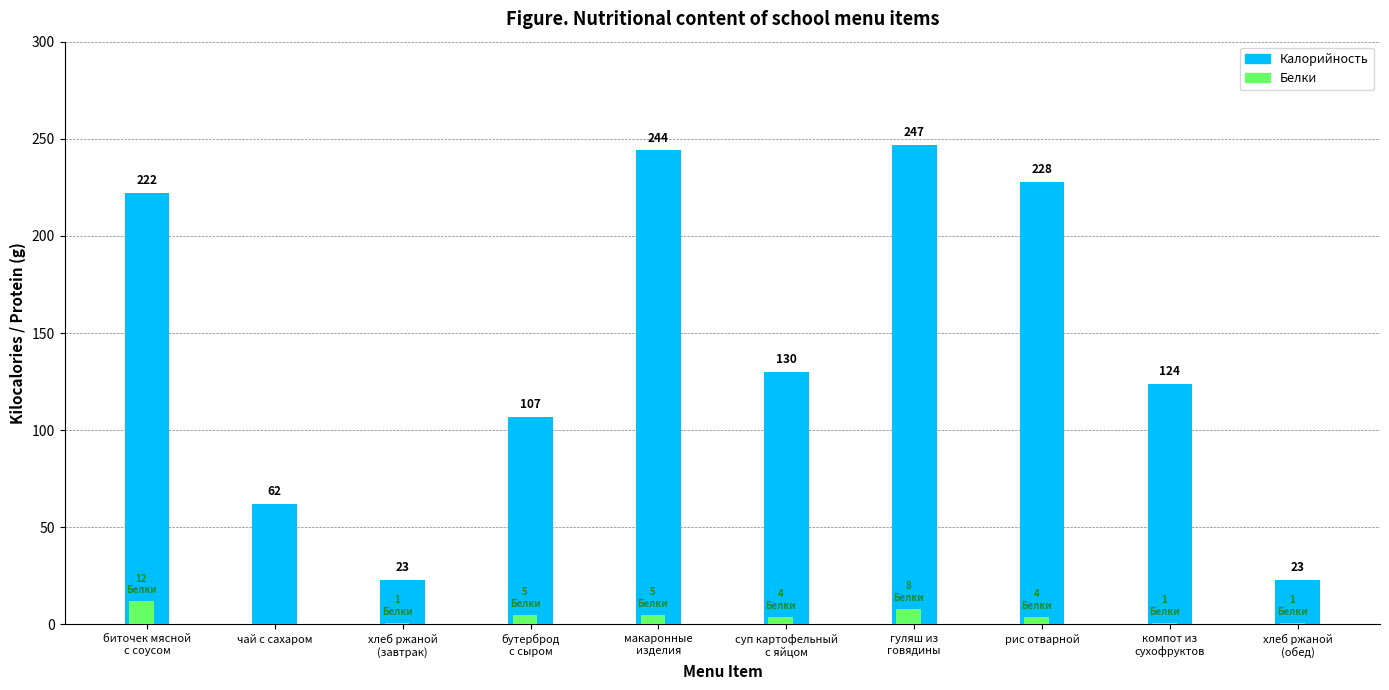

How many groups of bars are there?

10